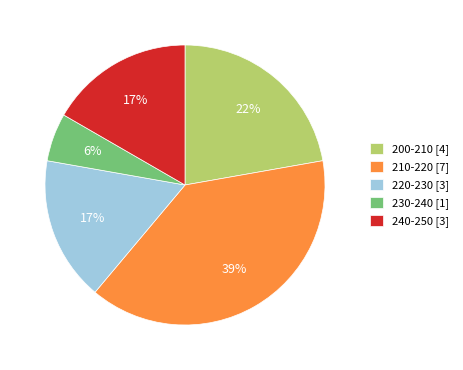

To the nearest percent, what is the average slice percentage?

20%